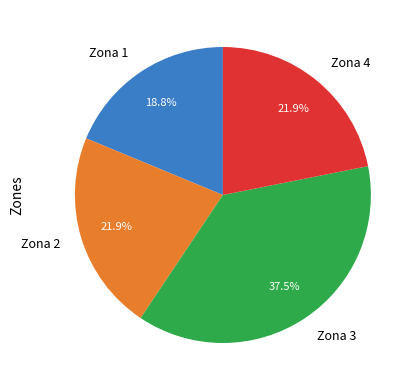

To the nearest percent, what is the difference between the largest and smallest slice percentages?

19%